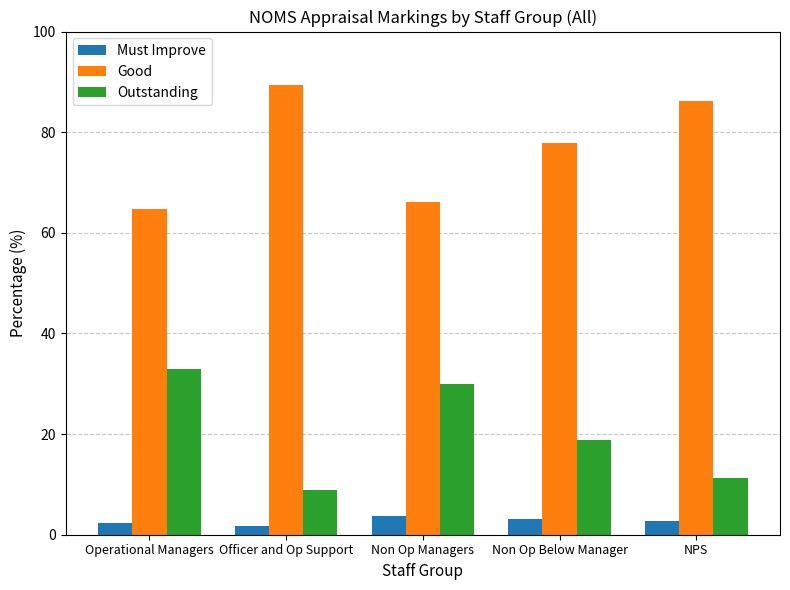

Are the bars horizontal?

No